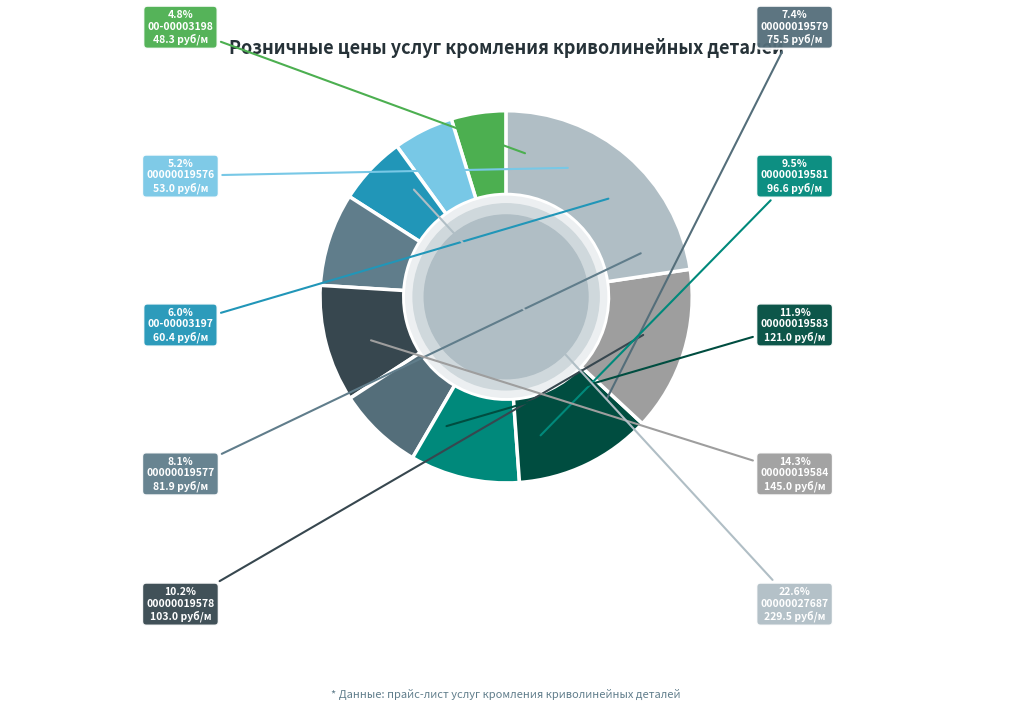

The Облицовывание 26/1 (75.5) slice represents 1% of the pie. True or false?

False